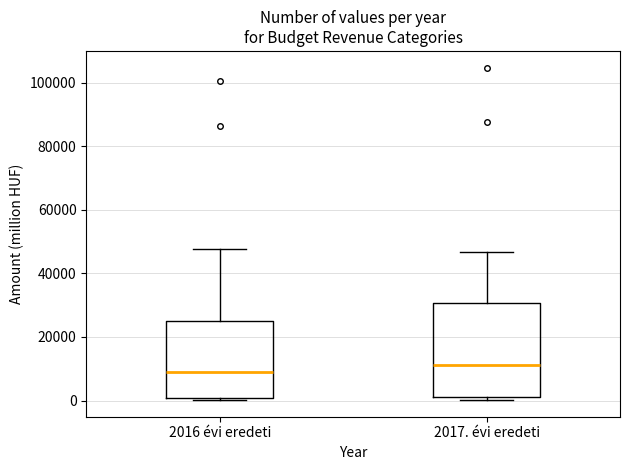

Which box is the tallest, from its lower edge to its upper edge?

2017. évi eredeti